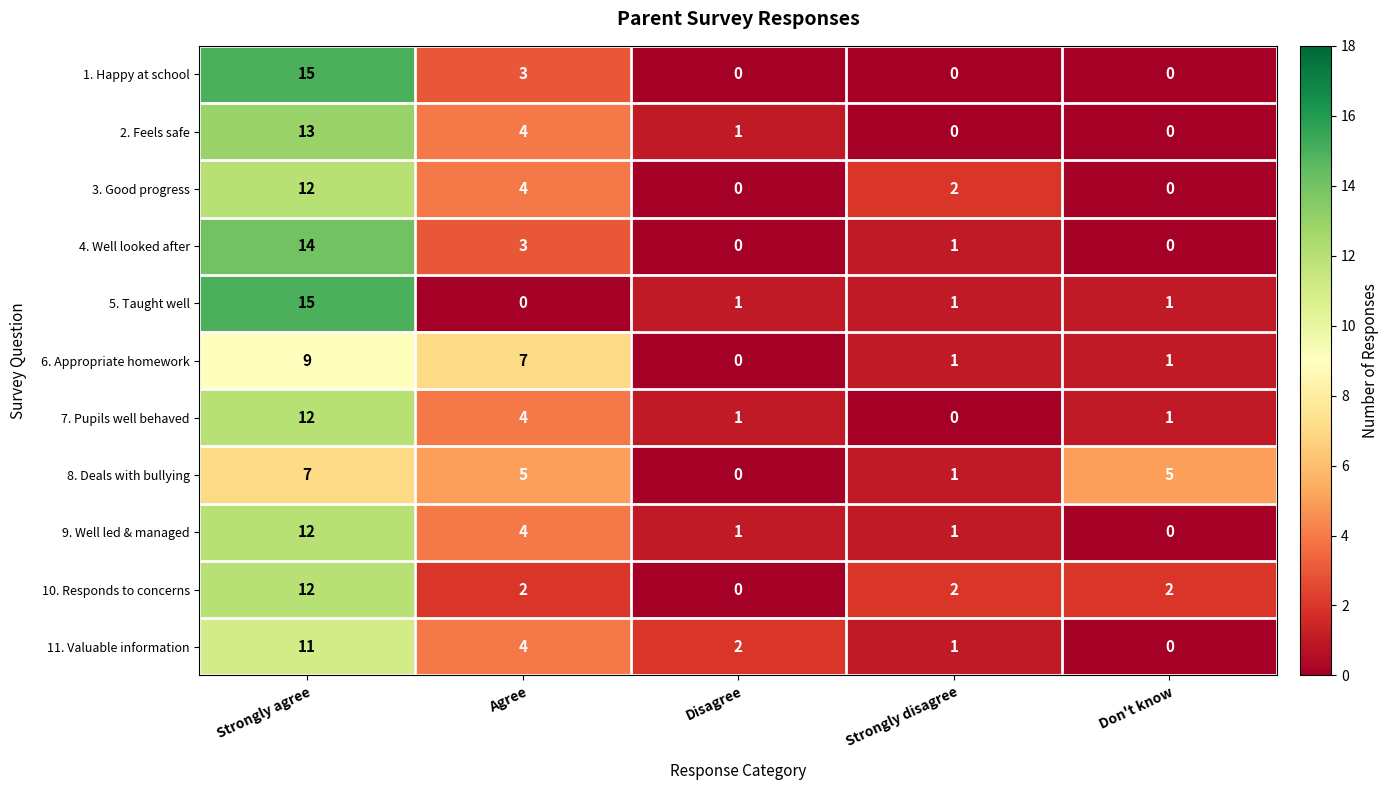

How many values in the 10. Responds to concerns series are below 2?

1